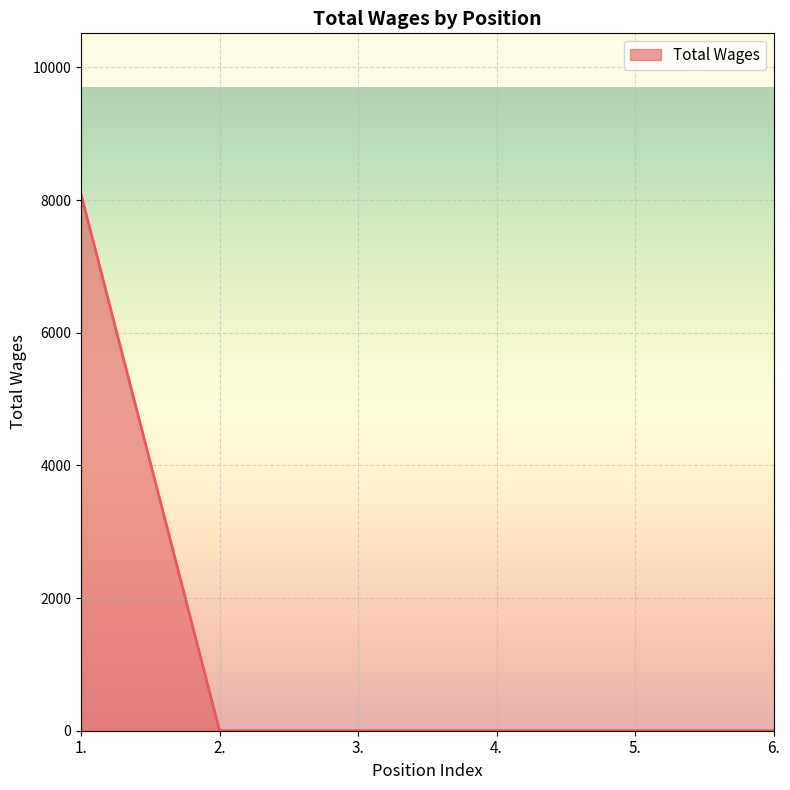

Reading left to right, what are all the values shown in this chart?

8087	0	0	0	0	0